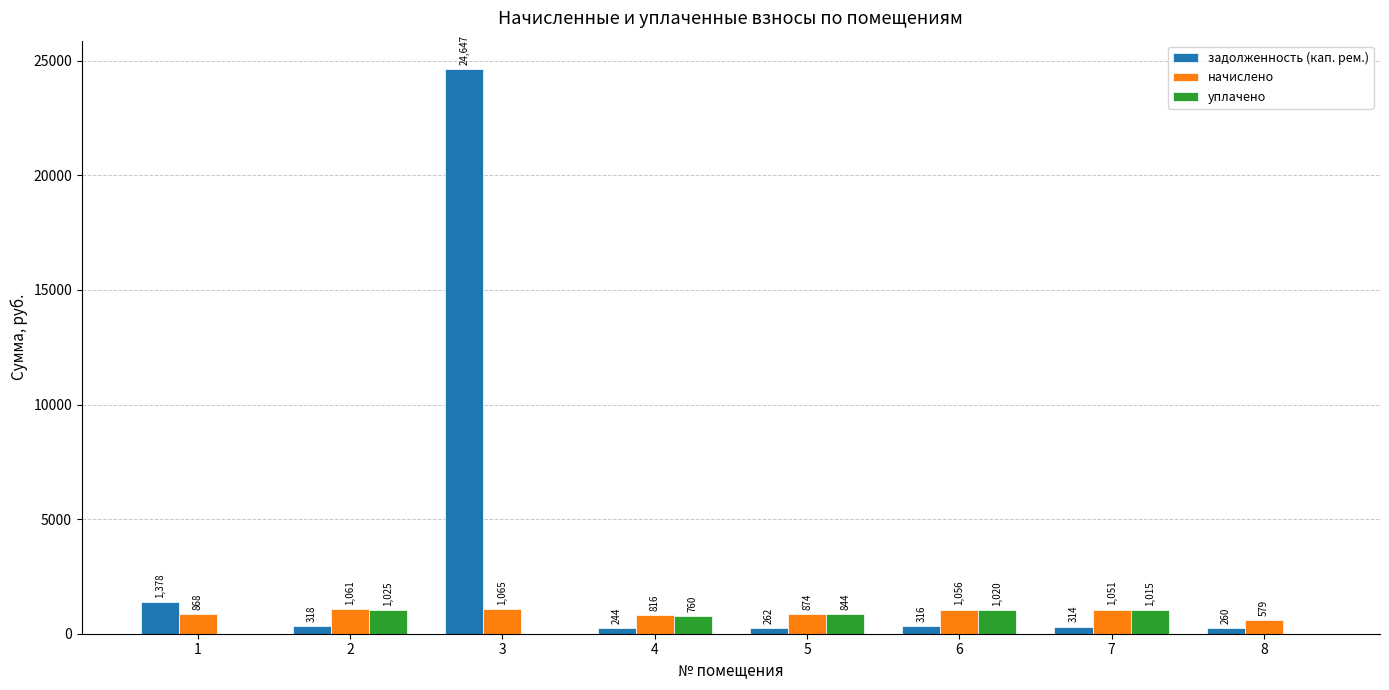

What are all the series names shown in the legend?

задолженность (кап. рем.), начислено, уплачено